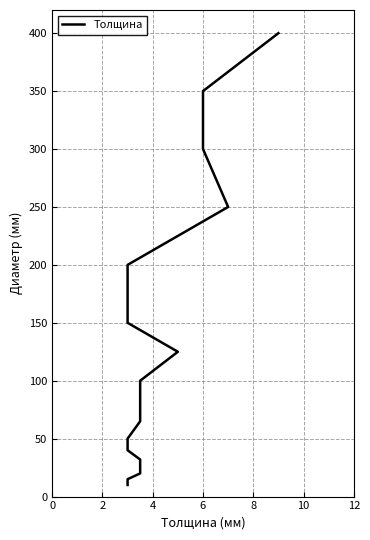

Reading left to right, extract all data points from this chart.

10	15	20	25	32	40	50	65	80	100	125	150	200	250	300	350	400